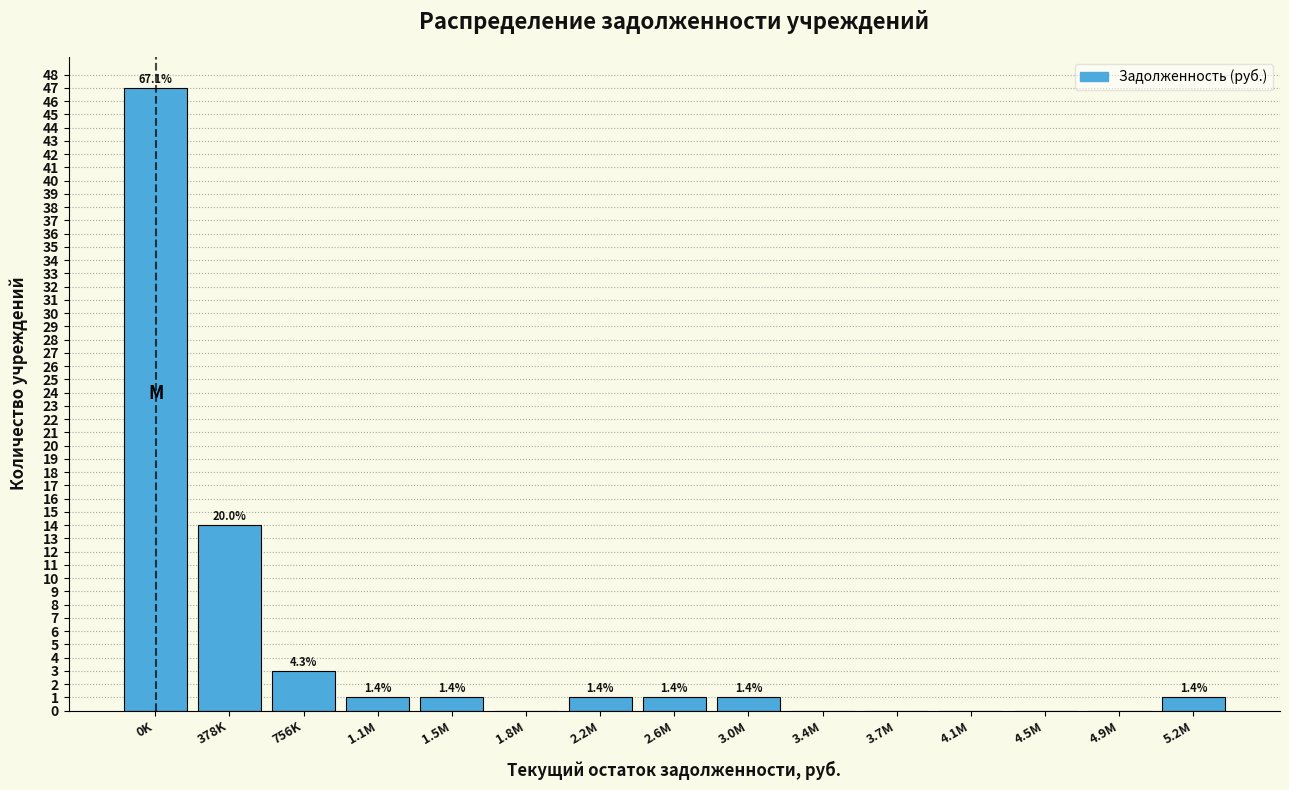

Are the bars horizontal?

No